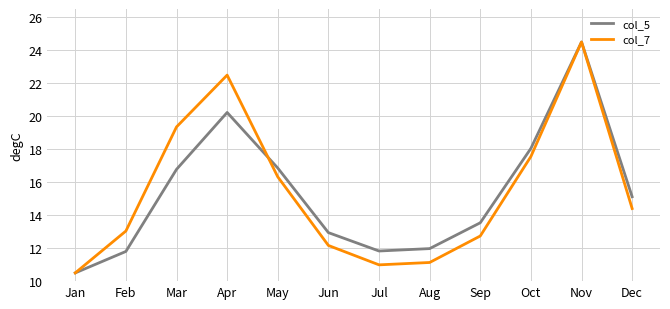

What is the difference between the highest and lowest values at Feb?

1.2